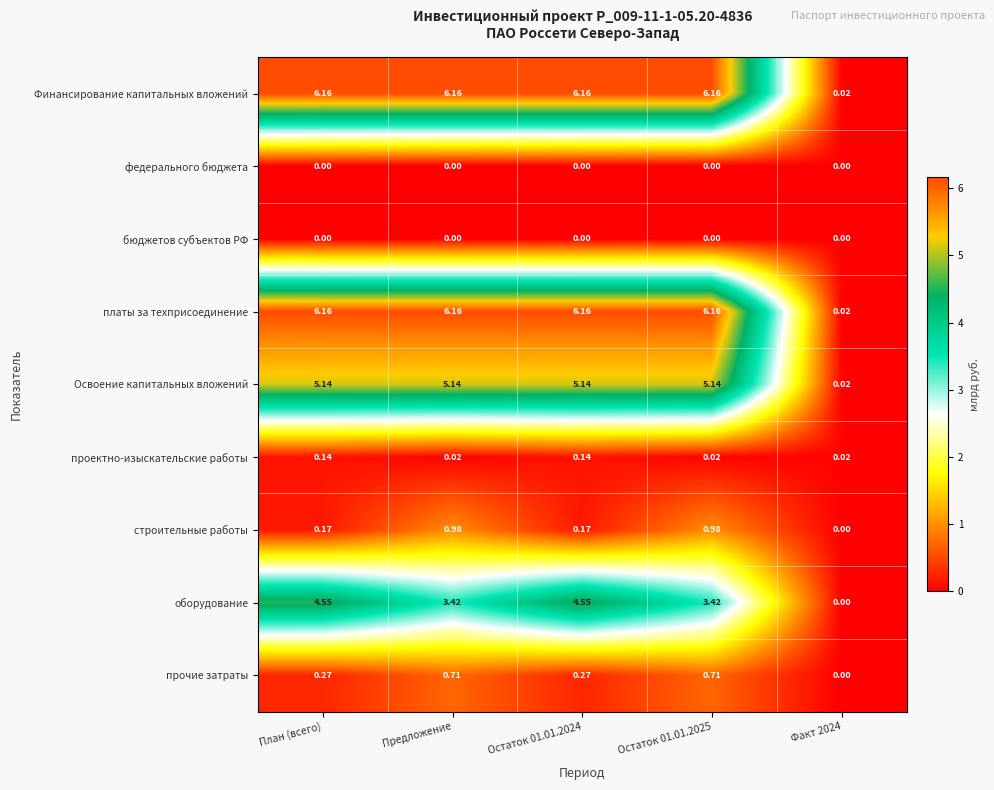

Where does the Освоение капитальных вложений series first go above 5?

План (всего)